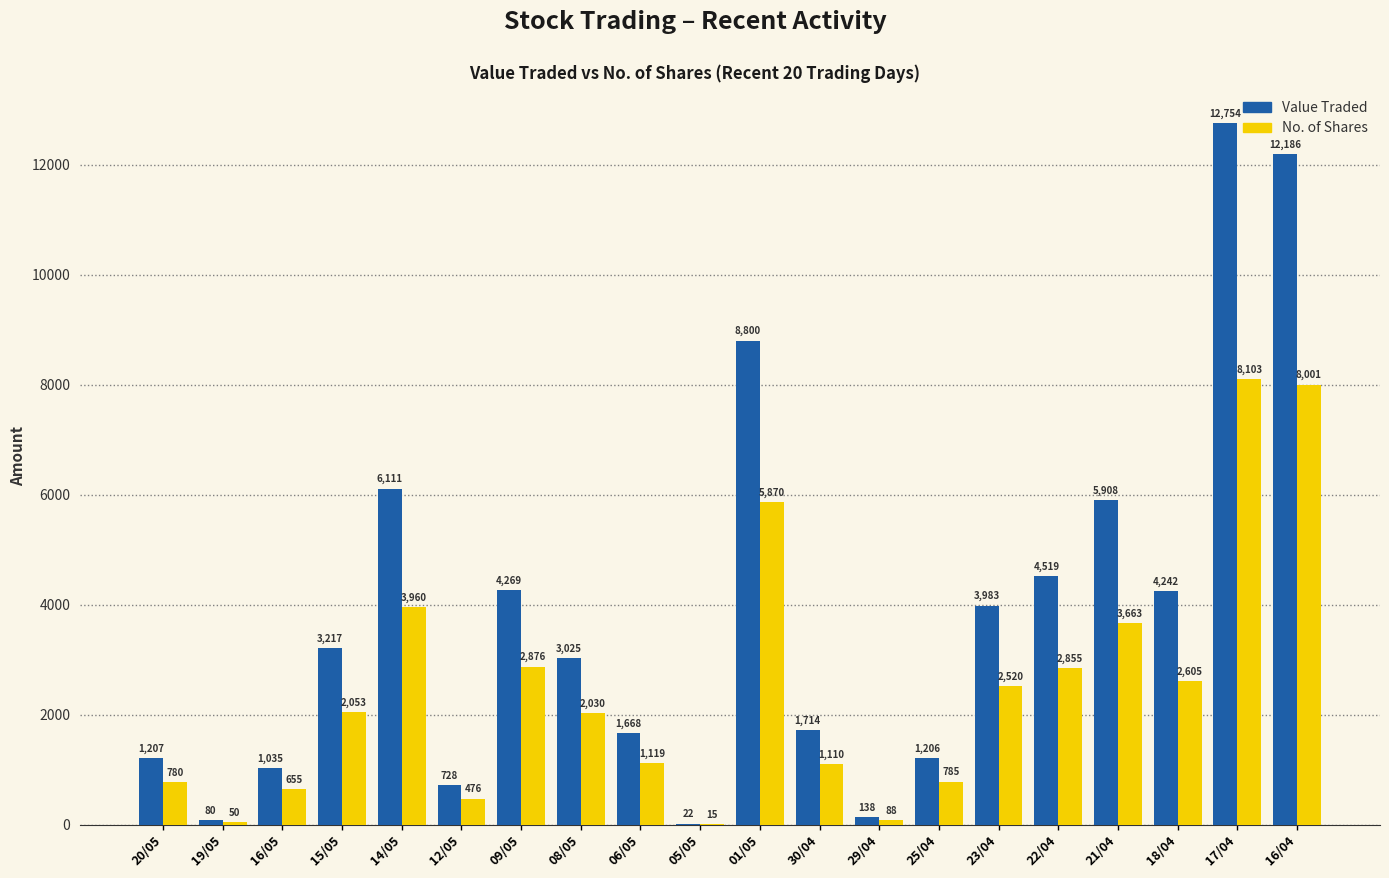

The No. of Shares series shows 3663 at 21/04. True or false?

True